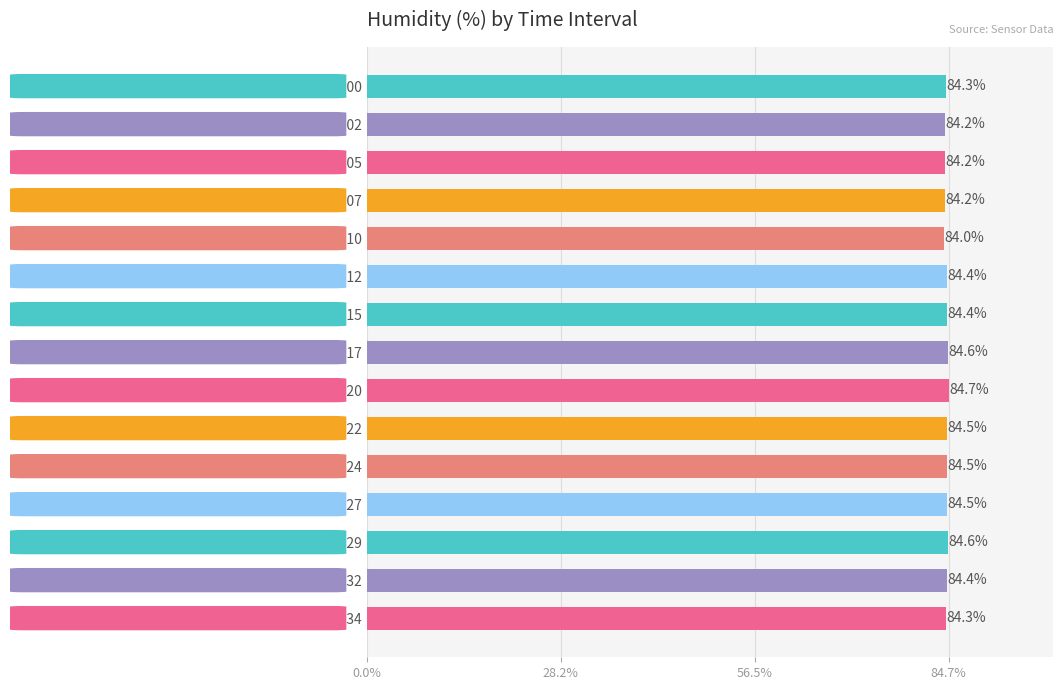

Reading top to bottom, what are all the values shown in this chart?

84.3	84.2	84.2	84.2	84.0	84.4	84.4	84.6	84.7	84.5	84.5	84.5	84.6	84.4	84.3